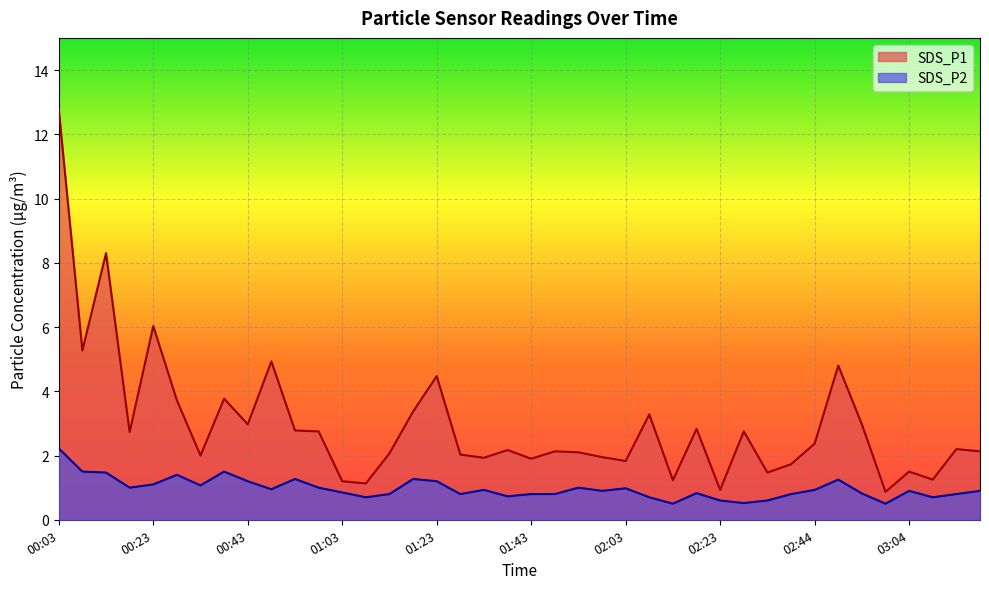

What is the approximate value of SDS_P1 at 02:49?

4.8